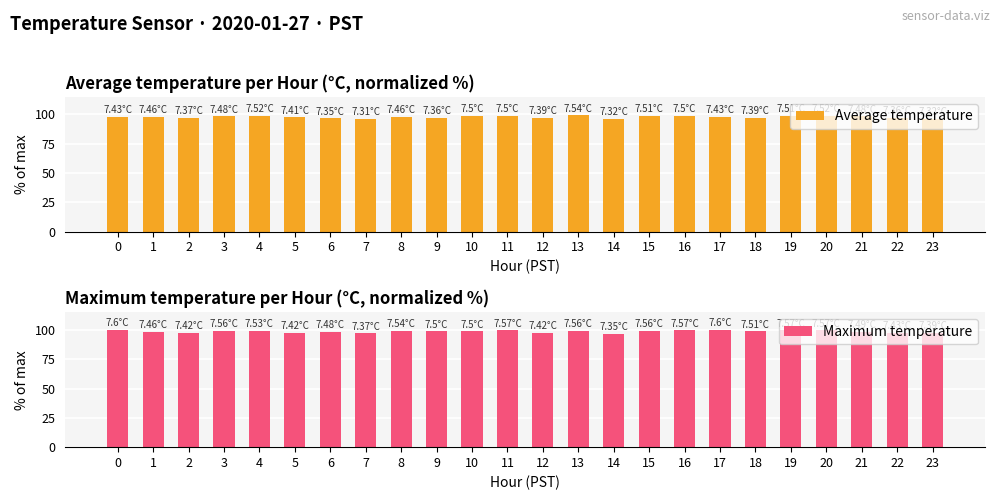

How many data points in Average temperature are less than 98?

12